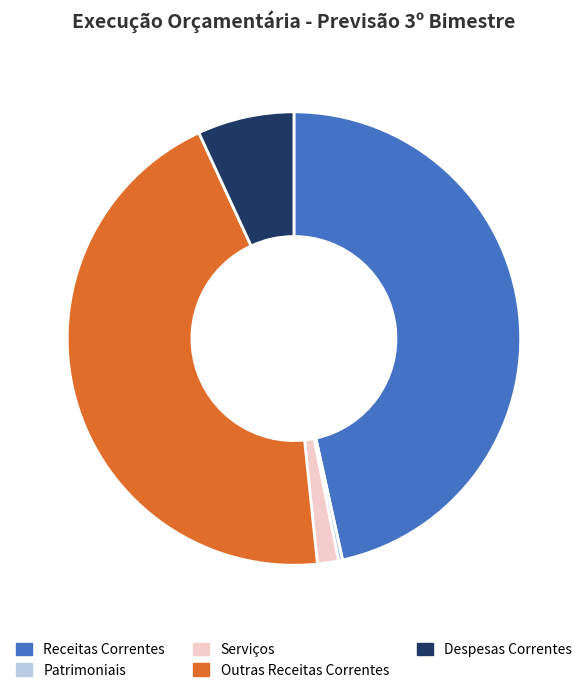

Combined, do Receitas Correntes and Patrimoniais account for over 50%?

No